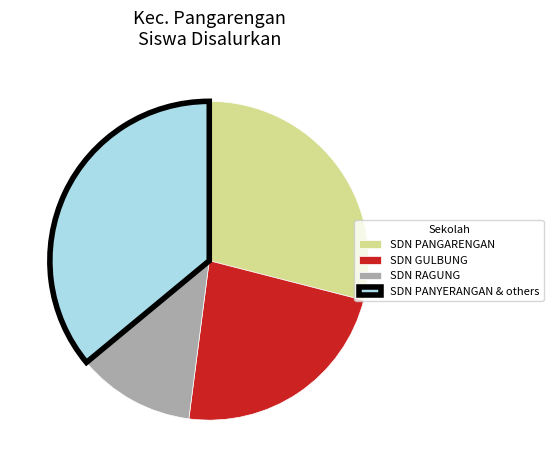

Is the sum of SDN GULBUNG and SDN PANGARENGAN greater than half?

Yes